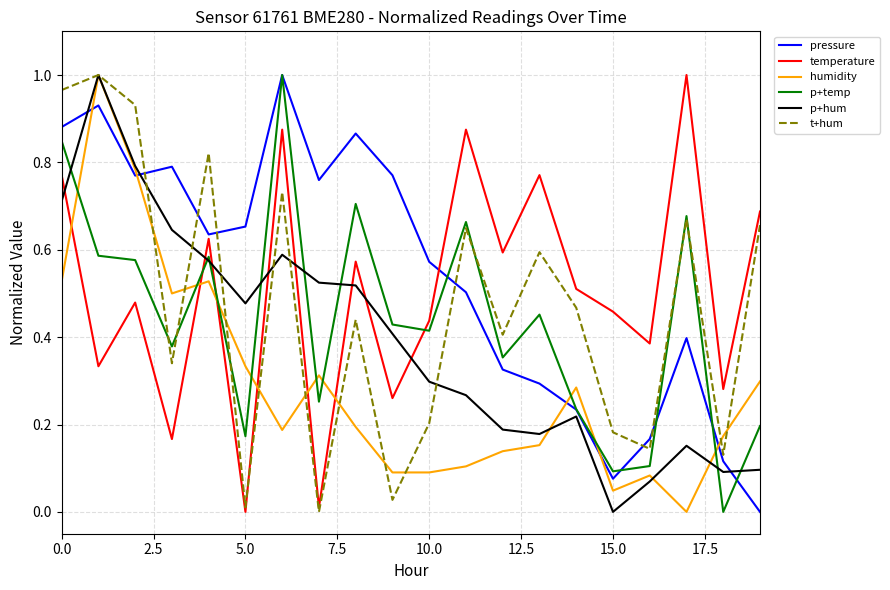

True or false: humidity and pressure cross at least once.

True